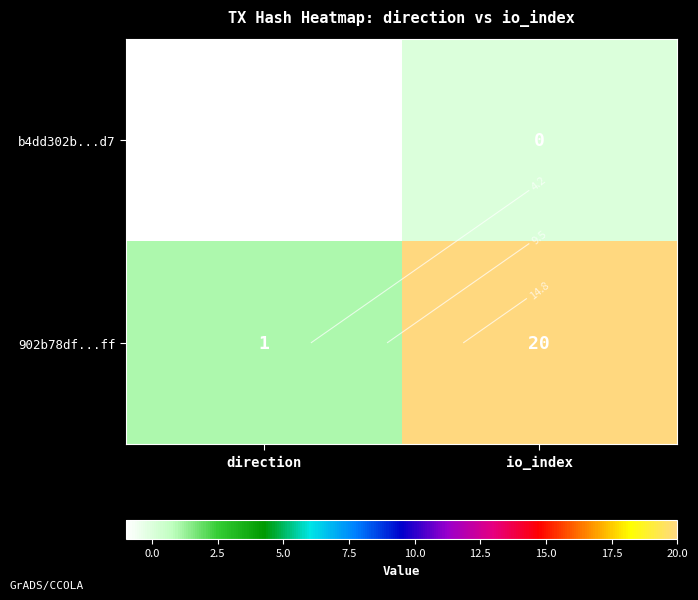

At which label is 902b78df...ff closest to 10?

direction